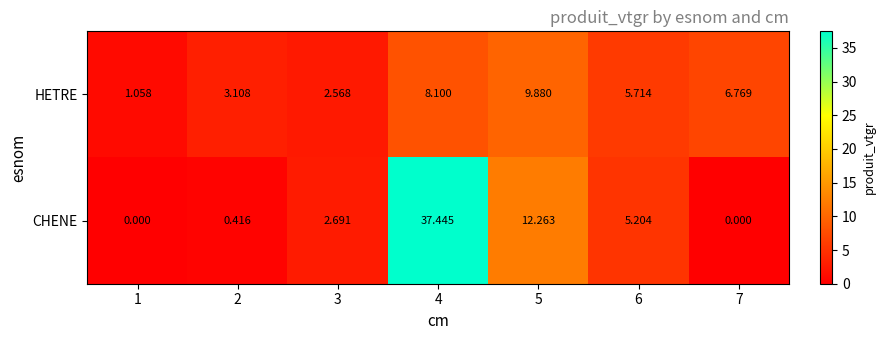

Which series has the largest total across all categories?

CHENE